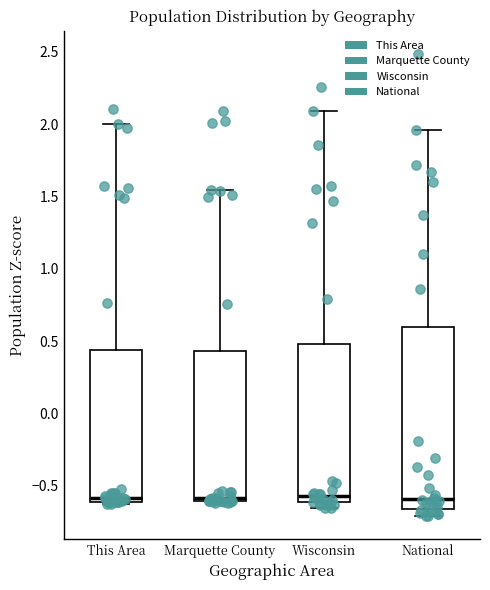

Reading left to right, transcribe this box plot: for each box, give where its median line is, the range the box spans, and where its two whiskers end, as read against the y-axis. The values are not printed on the chart, so give them approximately, as read against the axis.

This Area: median -0.60 (just above the box's lower edge), box -0.60 to 0.45, whiskers -0.60 to 2.00
Marquette County: median -0.60 (just above the box's lower edge), box -0.60 to 0.45, whiskers -0.60 to 1.55
Wisconsin: median -0.55, box -0.60 to 0.50, whiskers -0.65 to 2.10
National: median -0.60, box -0.65 to 0.60, whiskers -0.70 to 1.95